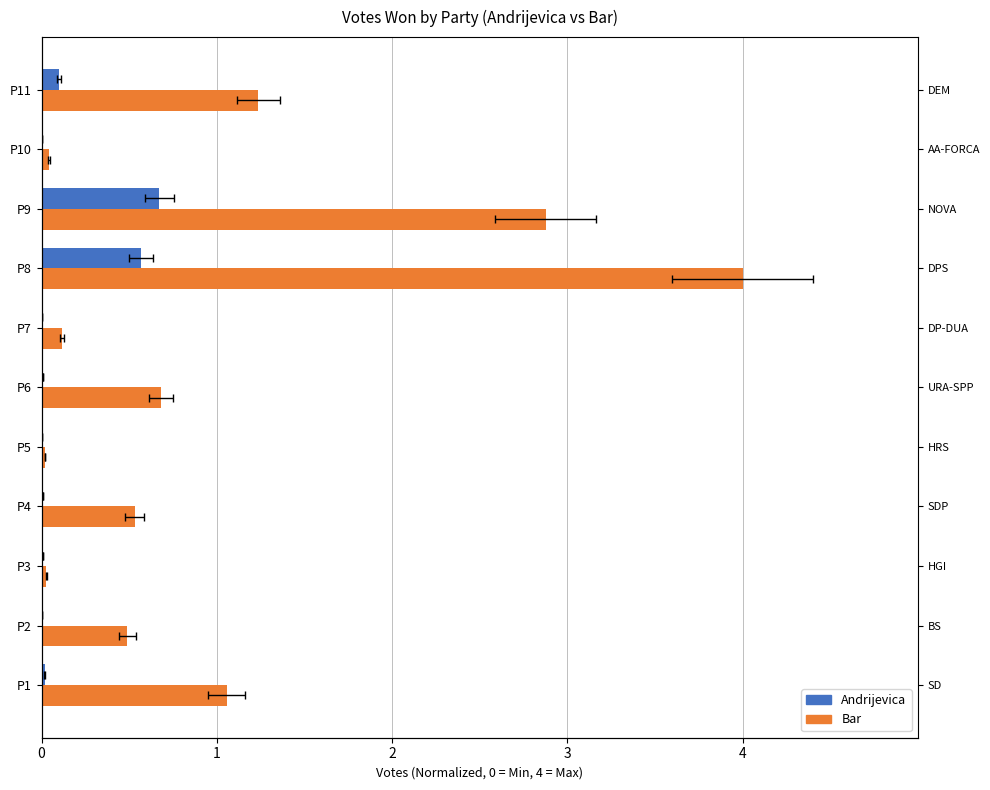

Count the number of data series in this chart.

2